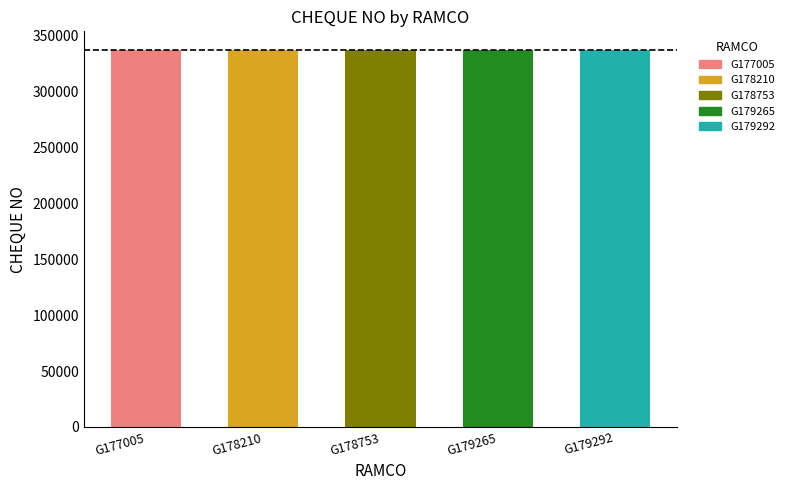

What is the ratio of the value at G179292 to the value at G179265?

1.0